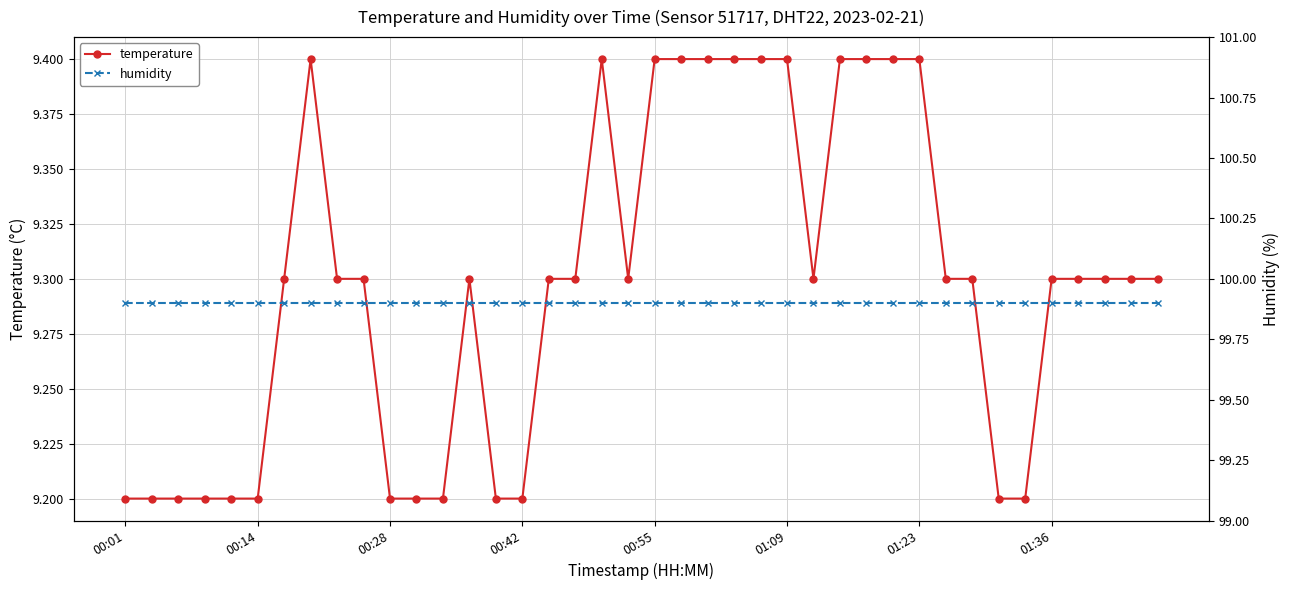

True or false: humidity has a value of 173.6 at 28.

False